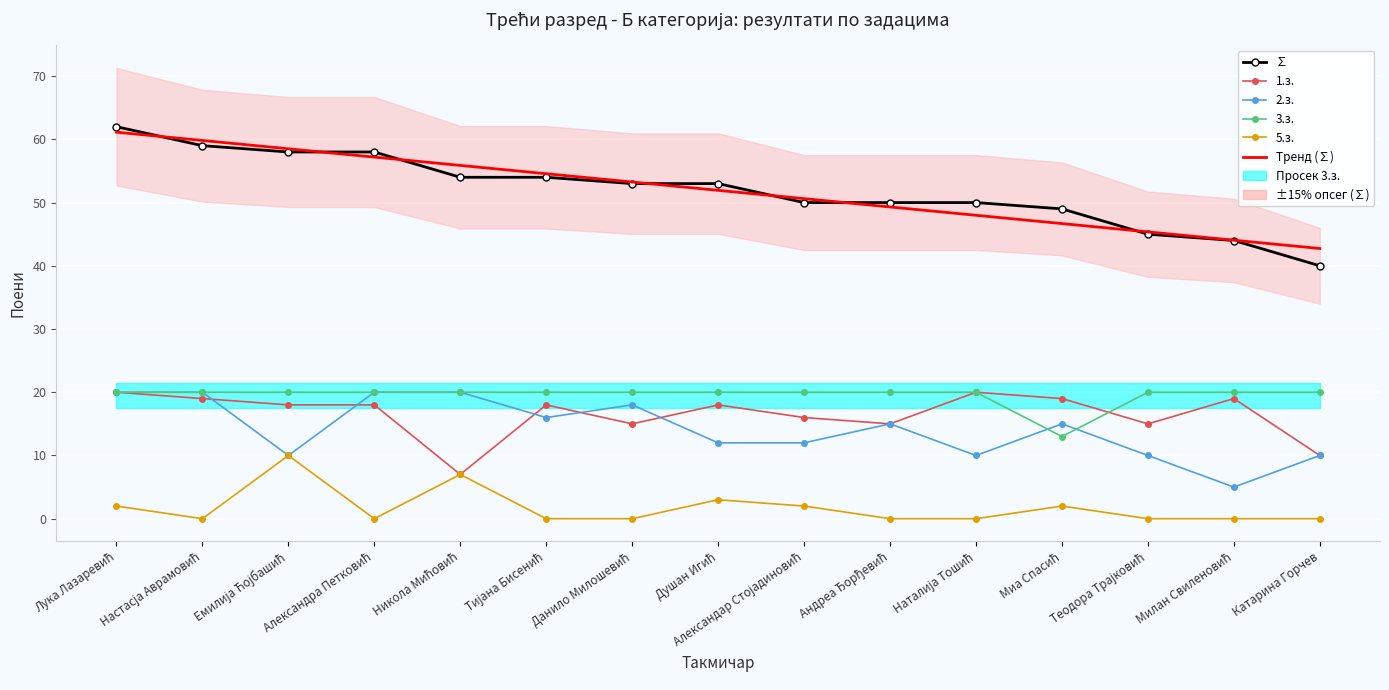

What is the label of the 13th point from the right?

Емилија Ћојбашић